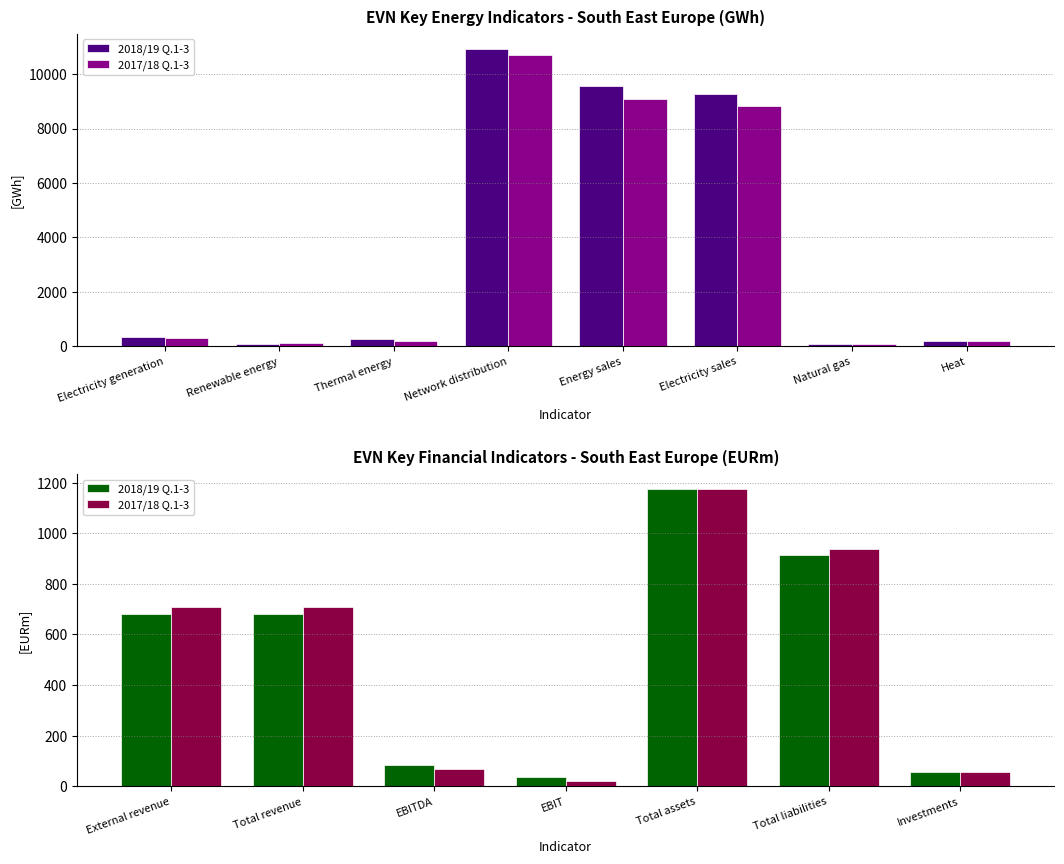

What is the sum of all 2018/19 Q.1-3 values?

3625.4